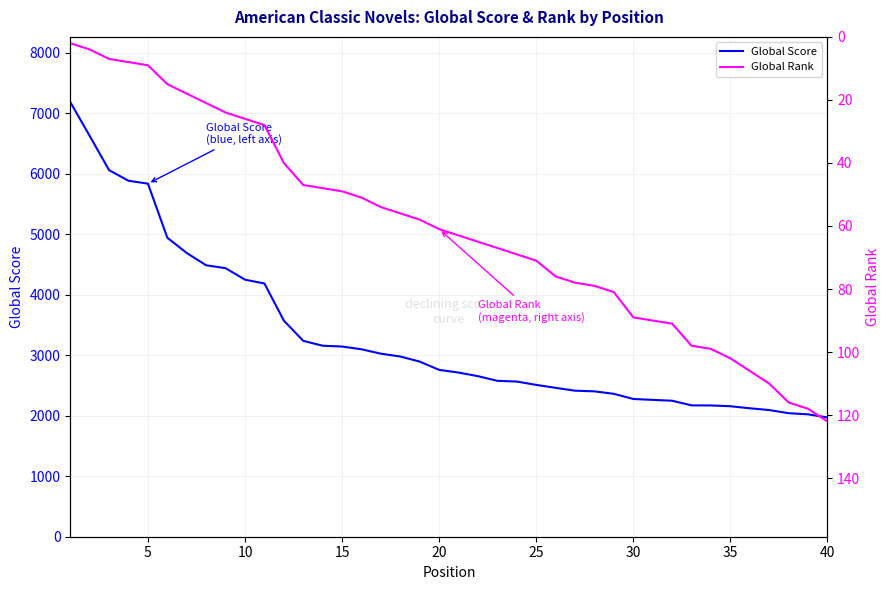

True or false: Global Score and Global Rank intersect in this chart.

False